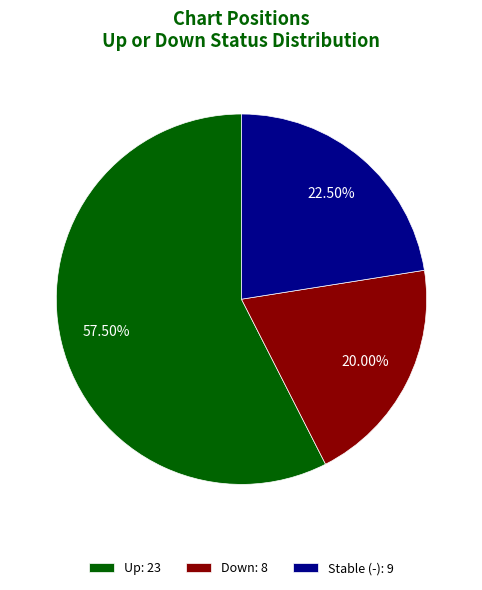

Is there any slice that represents more than half of the pie?

Yes